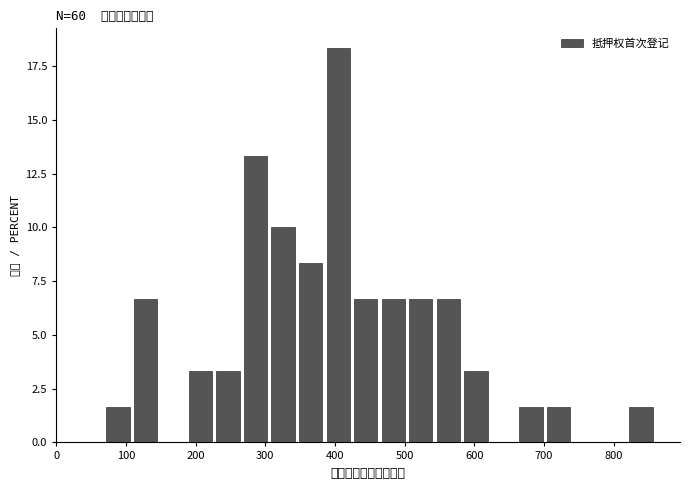

Read against the x-axis, roughly where is the centre of the tallest bar?

400